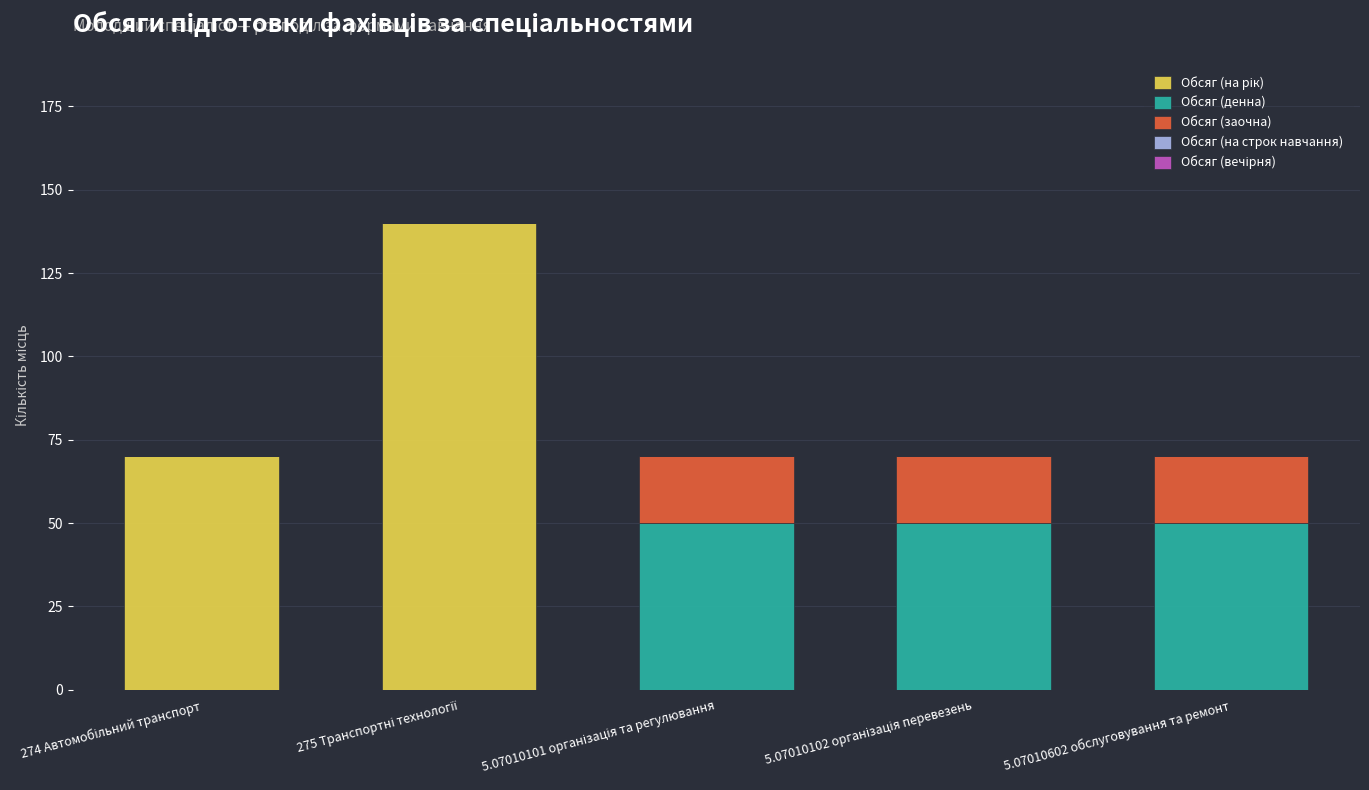

Which series has the largest total across all categories?

Обсяг (на рік)